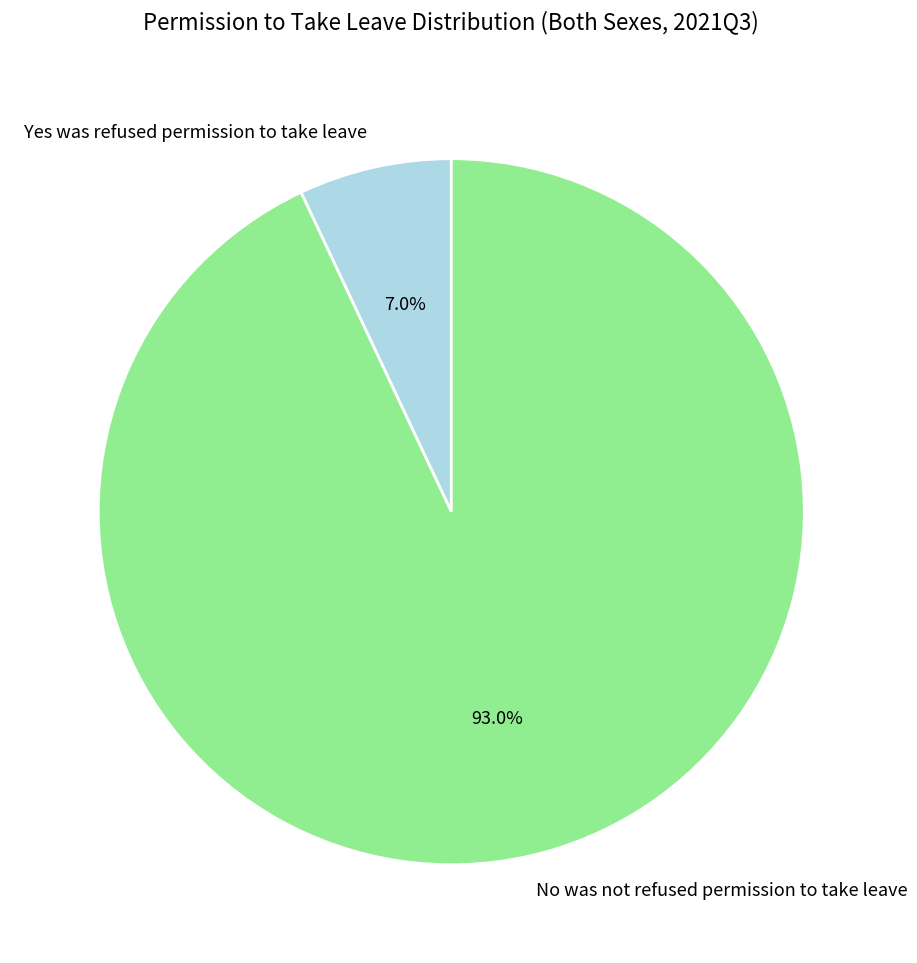

Combined, what portion of the pie is Yes was refused permission to take leave and No was not refused permission to take leave?

100.0%